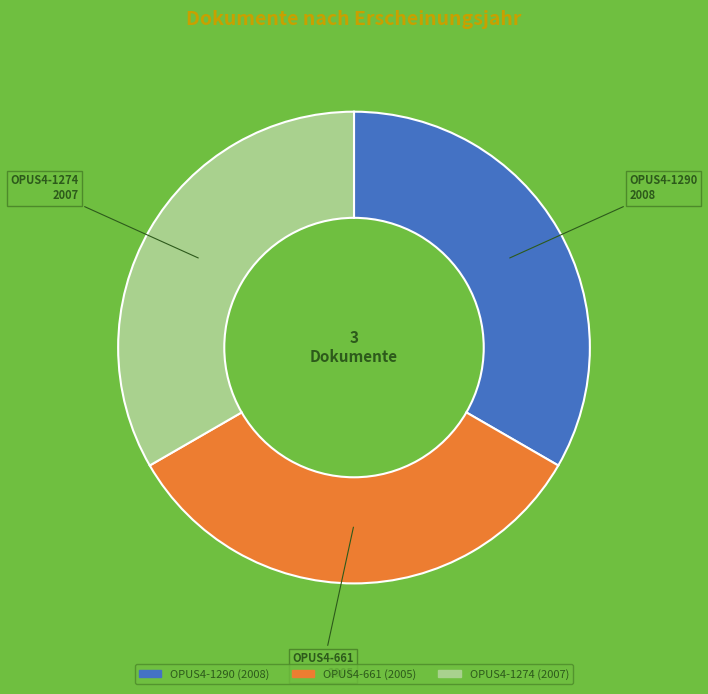

Count the number of slices in the pie.

3